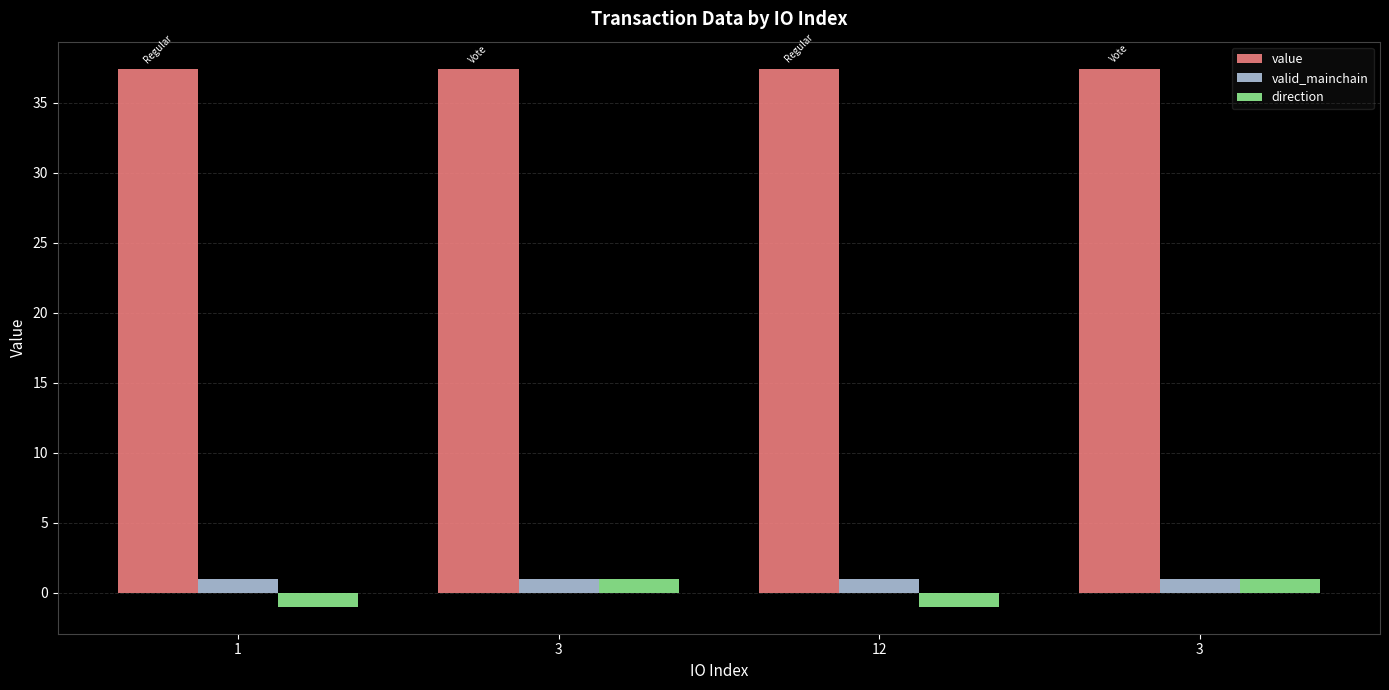

How many categories are shown in the chart?

4